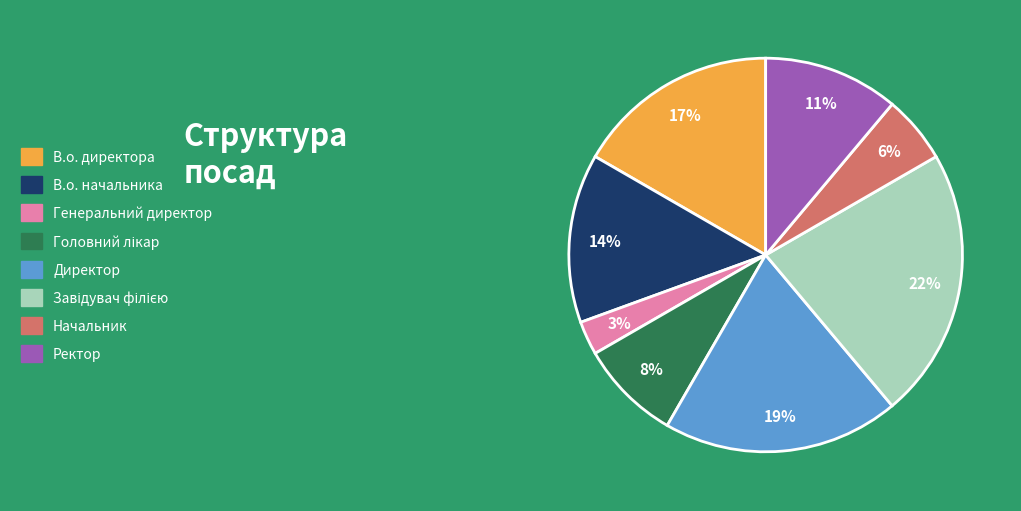

Approximately how many times larger is the value at Ректор compared to В.о. начальника?

0.8